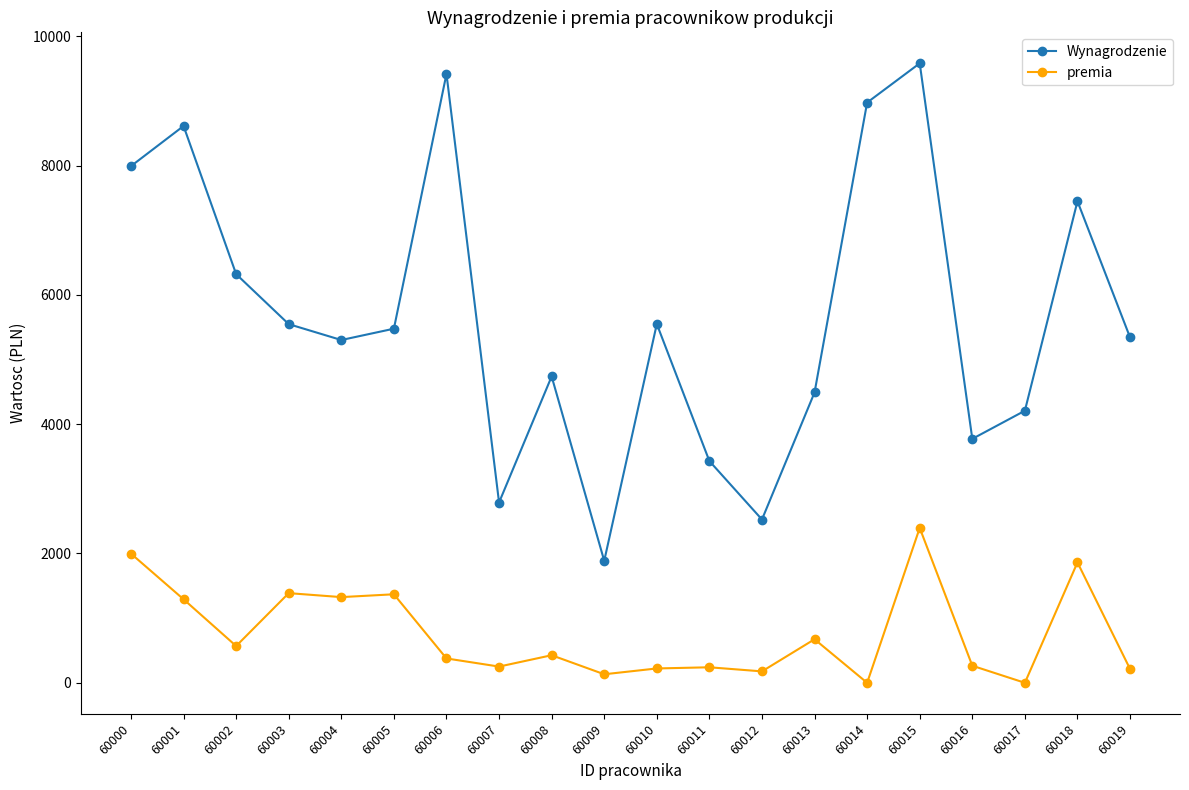

Is it true that premia equals 1369.2 at 60005?

True